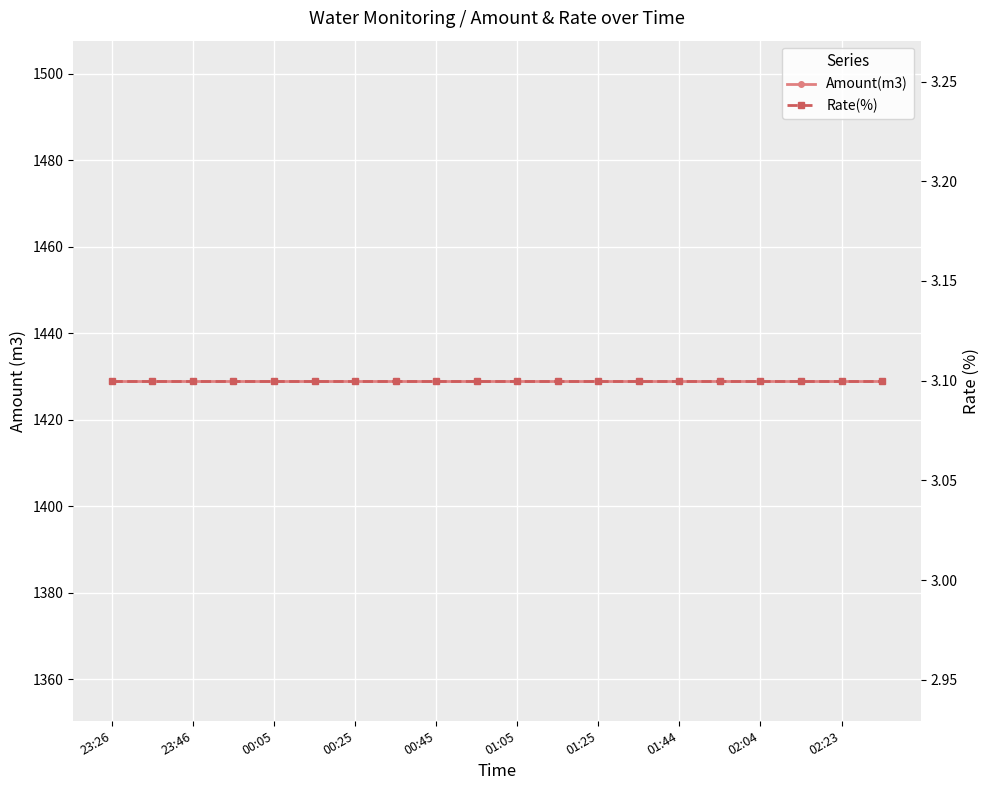

List the labels in order of Amount(m3) value, largest first.

23:26, 23:46, 00:05, 00:25, 00:45, 01:05, 01:25, 01:44, 02:04, 02:23, 10, 11, 12, 13, 14, 15, 16, 17, 18, 19